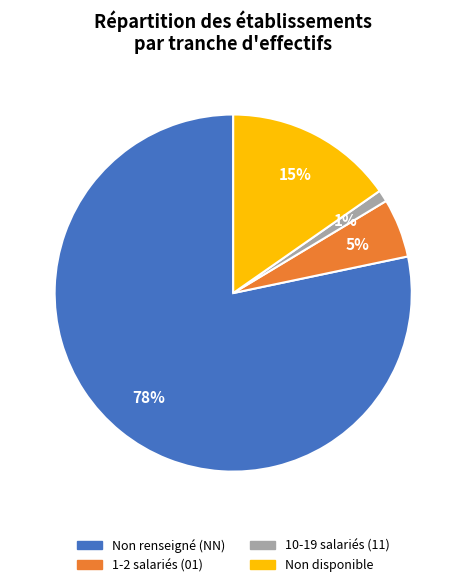

What is the majority slice?

Non renseigné (NN)